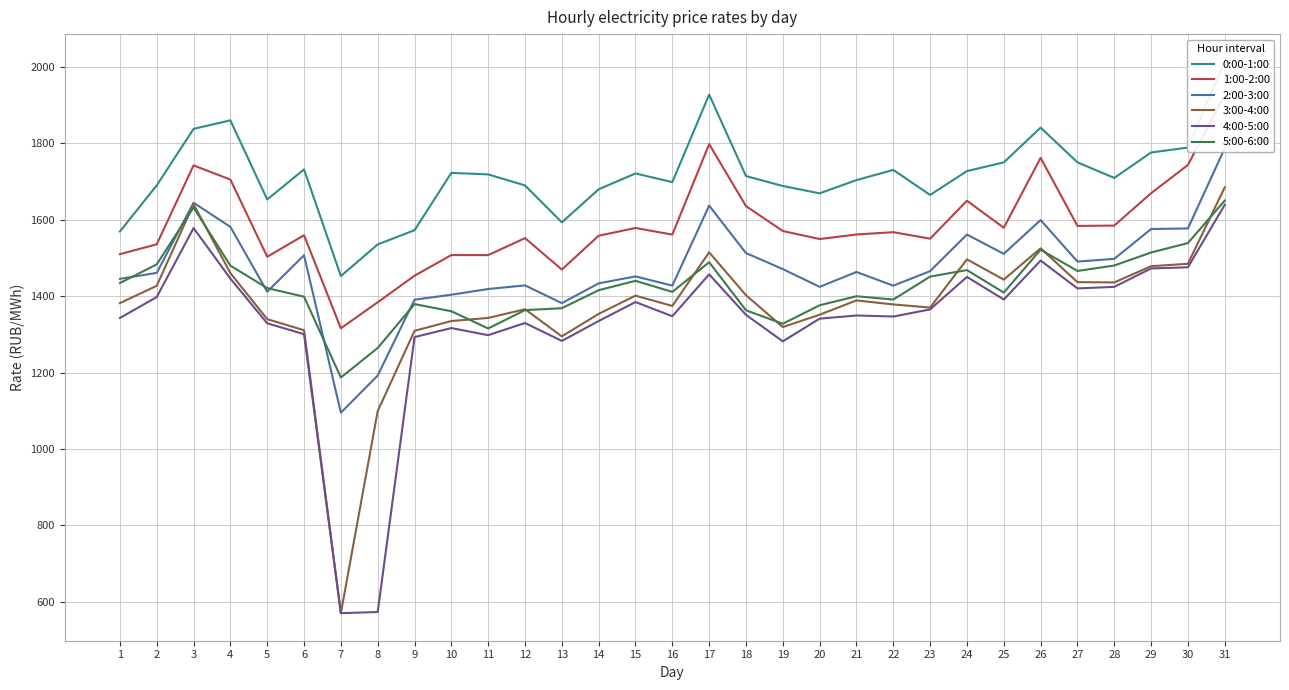

The 4:00-5:00 series shows 2034.6 at 1. True or false?

False